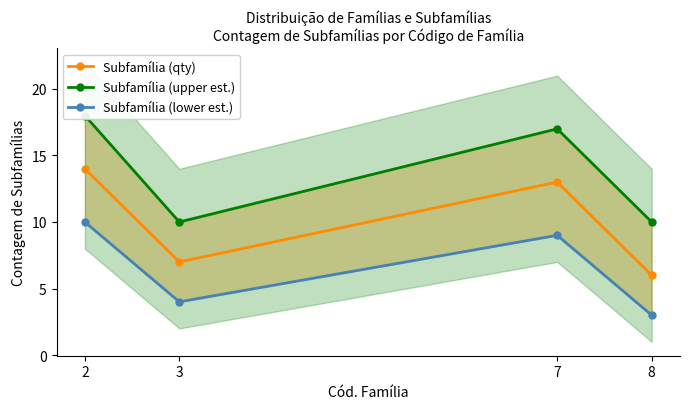

Which series has the largest range (max minus min)?

Subfamília (qty)